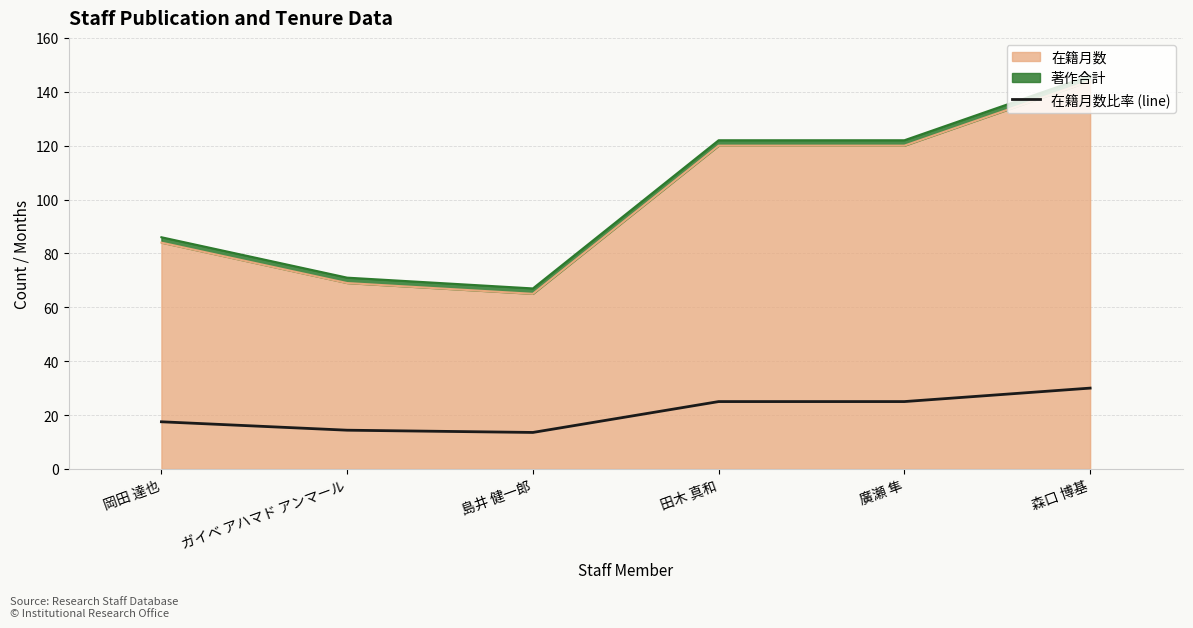

What is the ratio of the value at 森口 博基 to the value at 田木 真和?

1.2